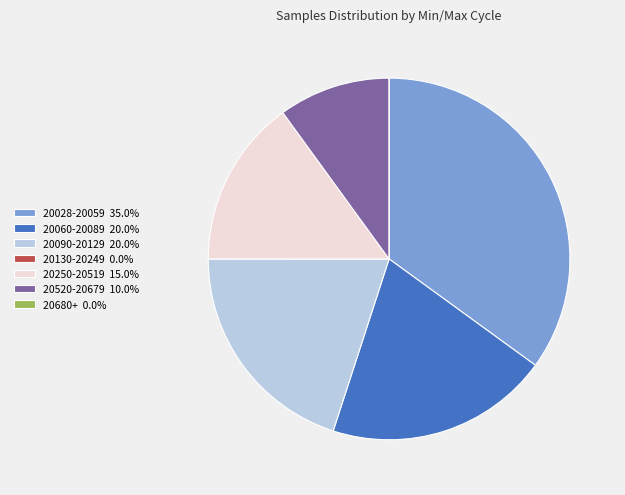

Does 20090-20129 20.0% represent more than half of the total?

No